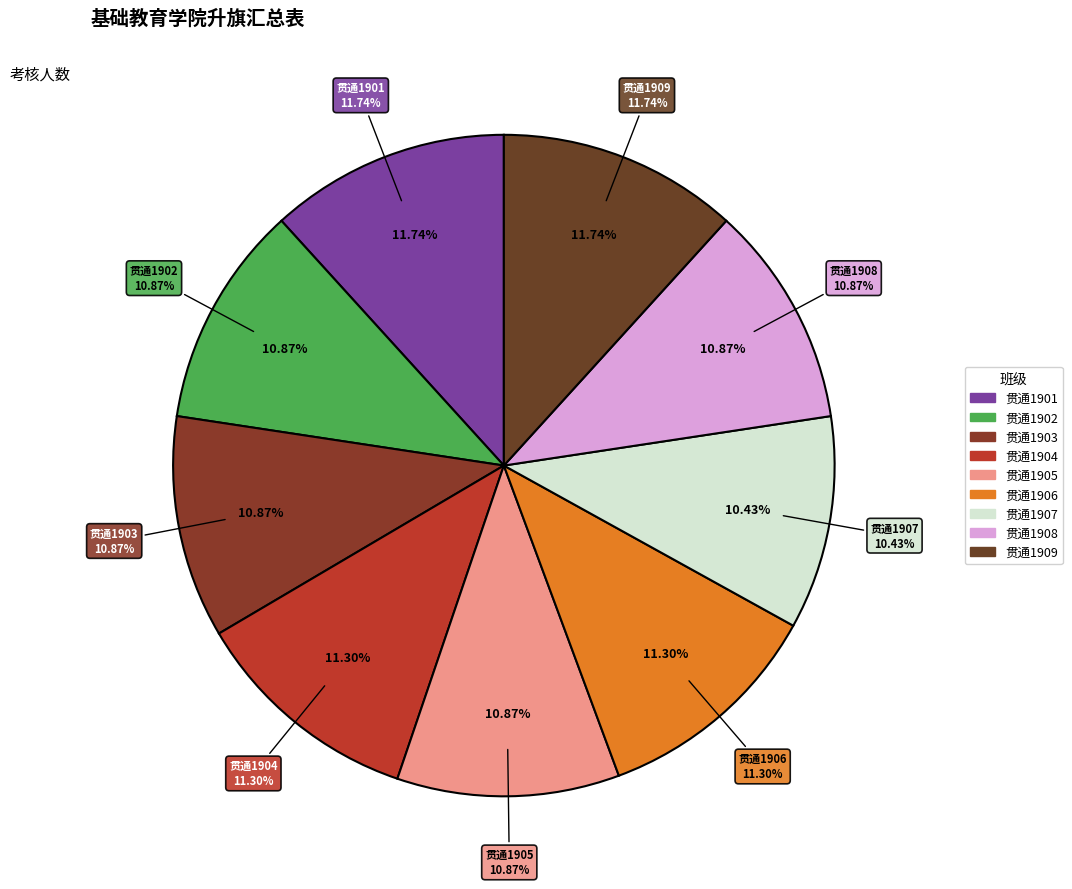

How many slices are in this pie chart?

9